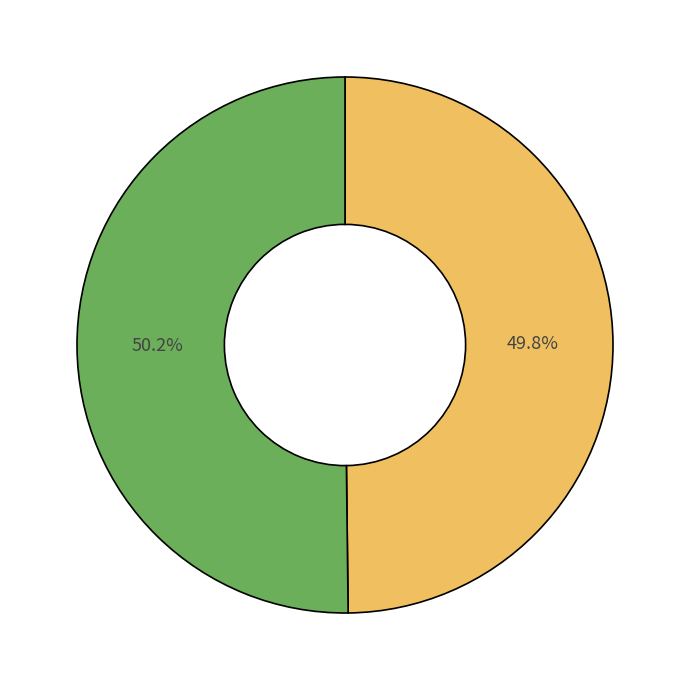

Does any single category account for the majority?

Yes